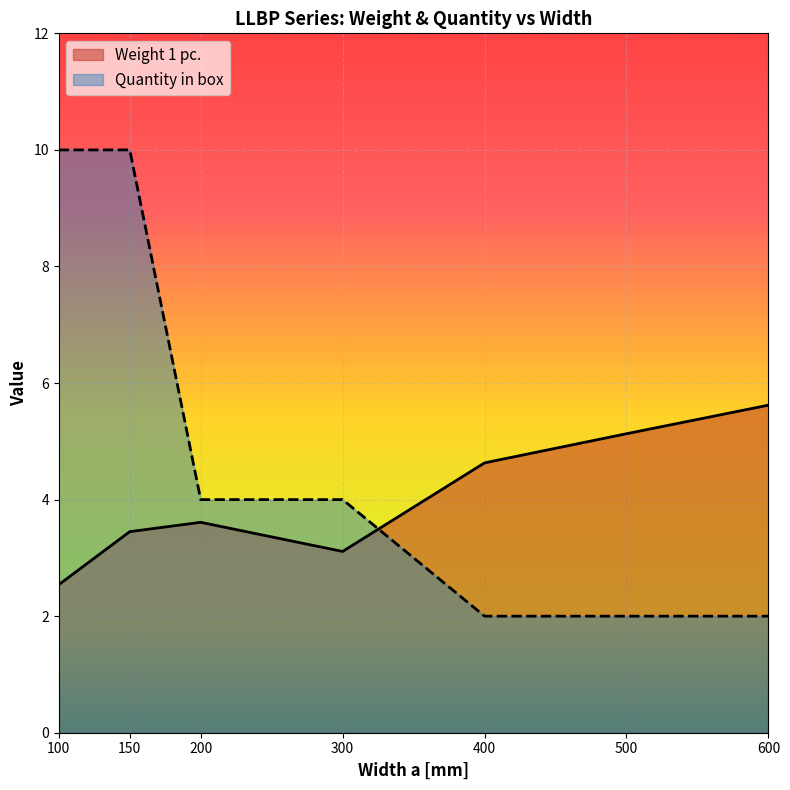

At how many categories does at least one series exceed 8?

2